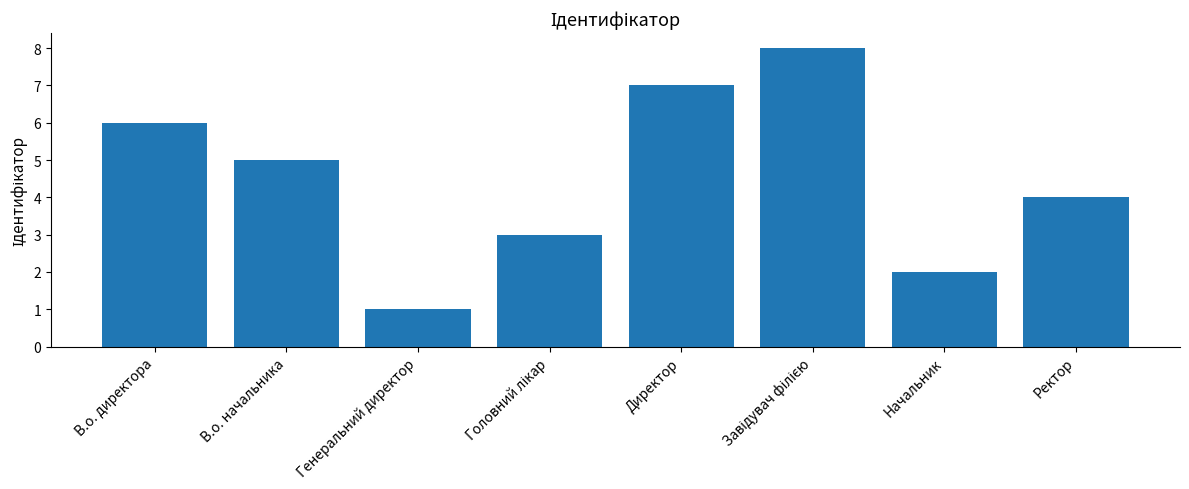

Is it true that the value at Ректор is 2?

False